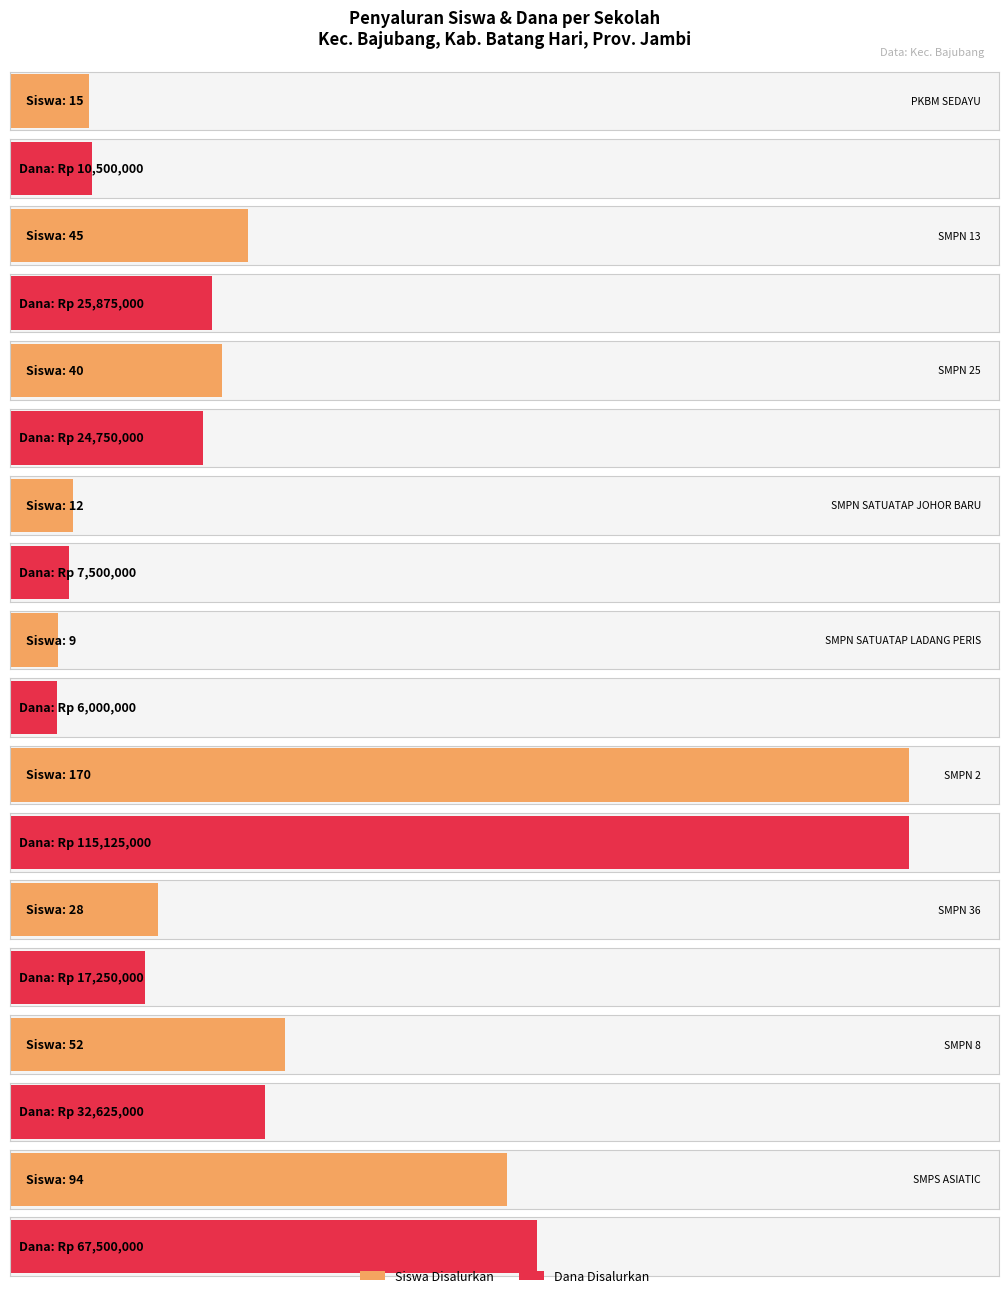

What is the sum of all Dana Disalurkan values?

307125000